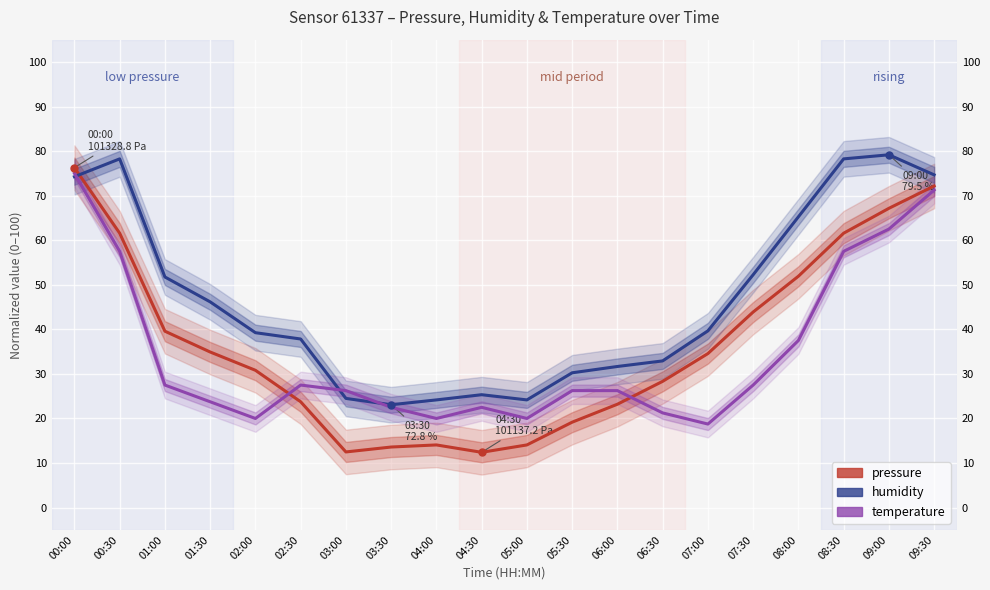

What is the label of the 2nd point from the right?

09:00